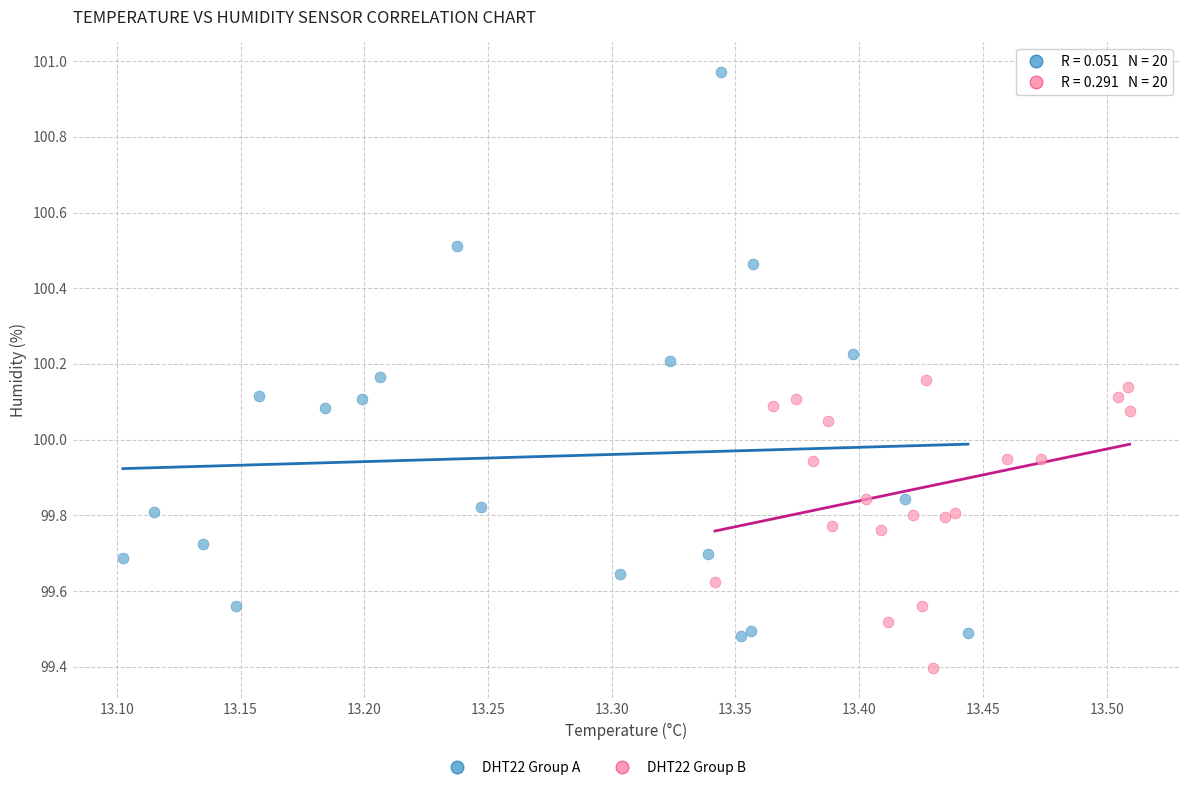

Which series has the largest Y range (max minus min)?

DHT22 Group A